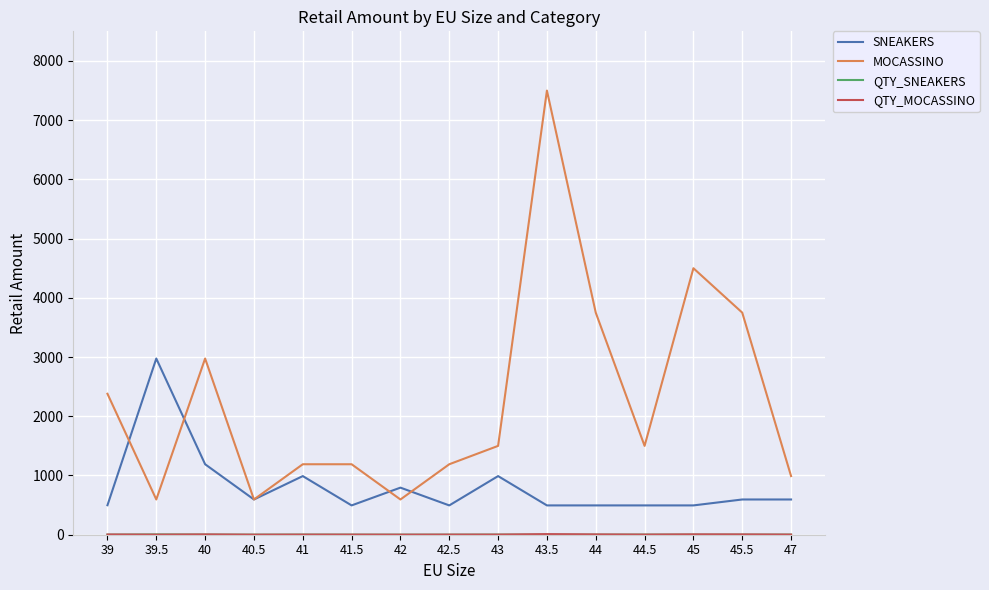

Which series has the largest total across all categories?

MOCASSINO